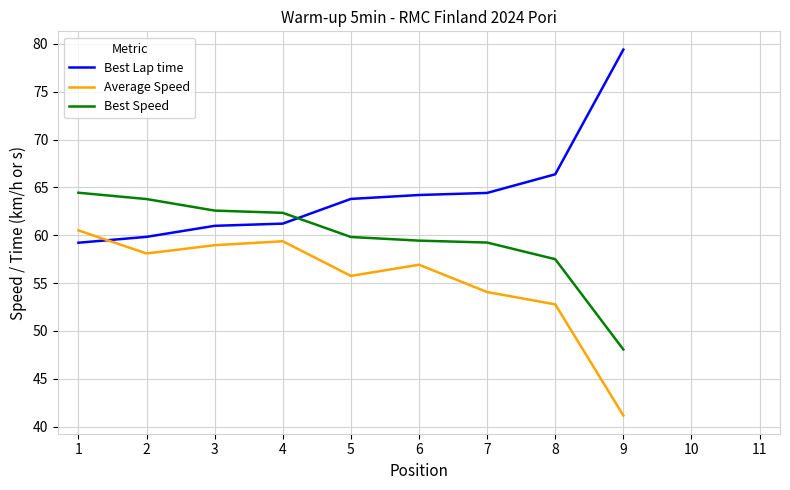

Rank the series at 6 from lowest to highest value.

Average Speed, Best Speed, Best Lap time